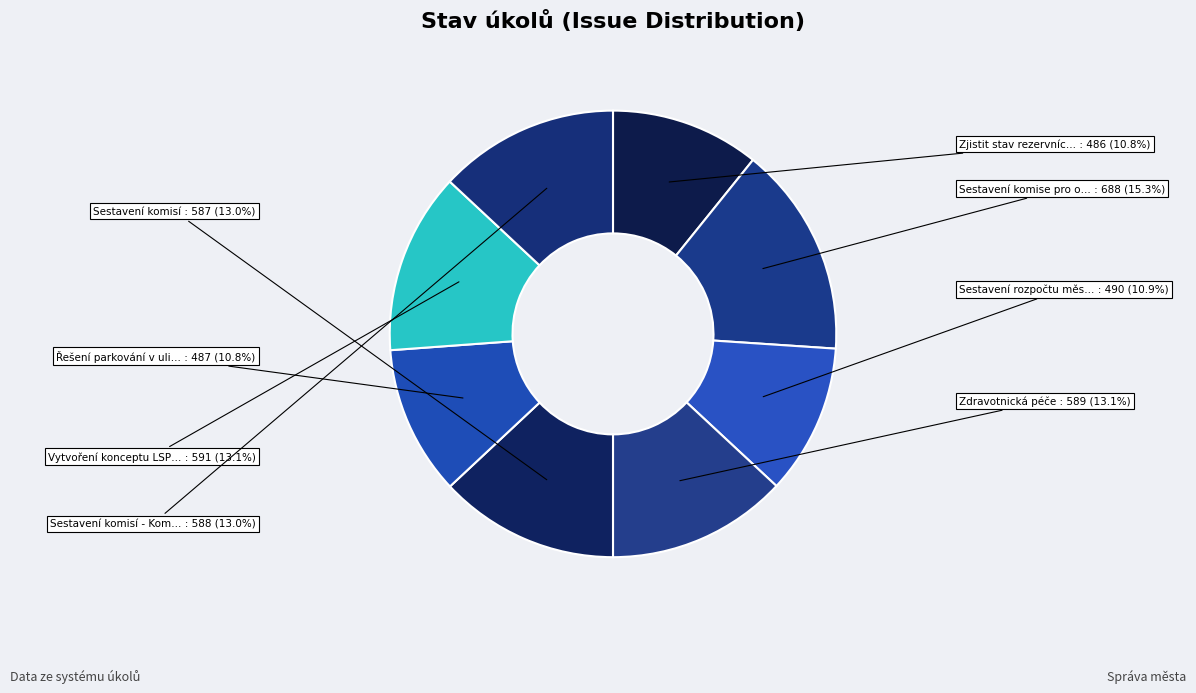

How many slices are in this pie chart?

8